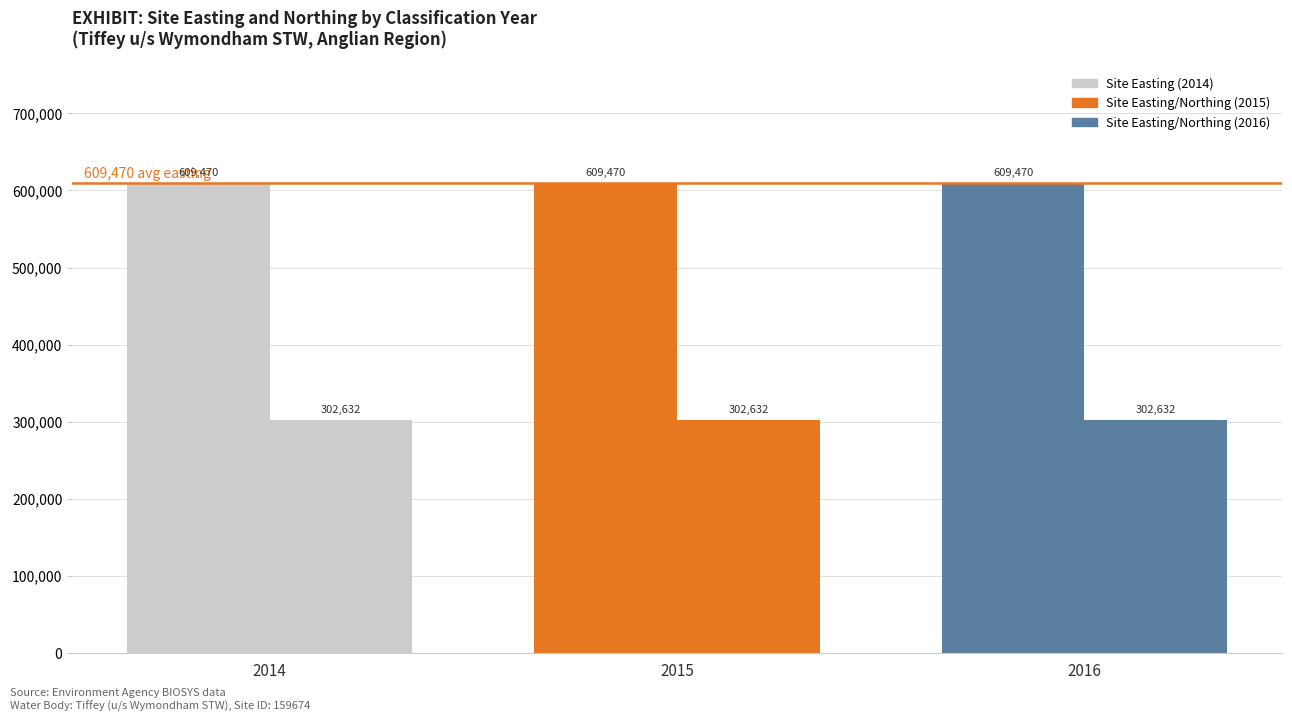

Count the number of categories in the chart.

3